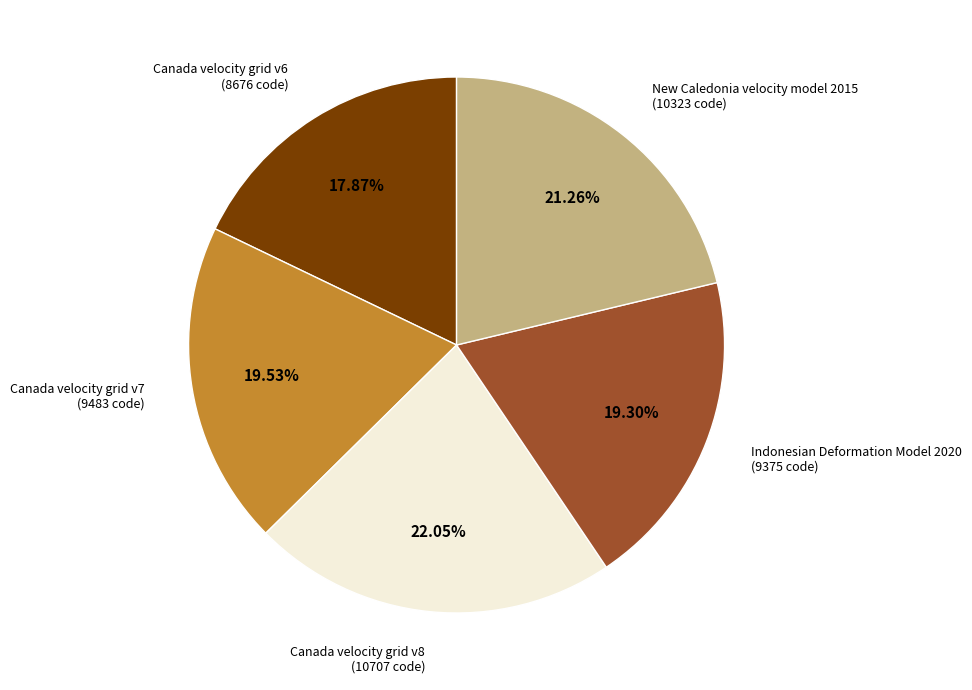

Between New Caledonia velocity model 2015 and Canada velocity grid v6, which is larger?

New Caledonia velocity model 2015